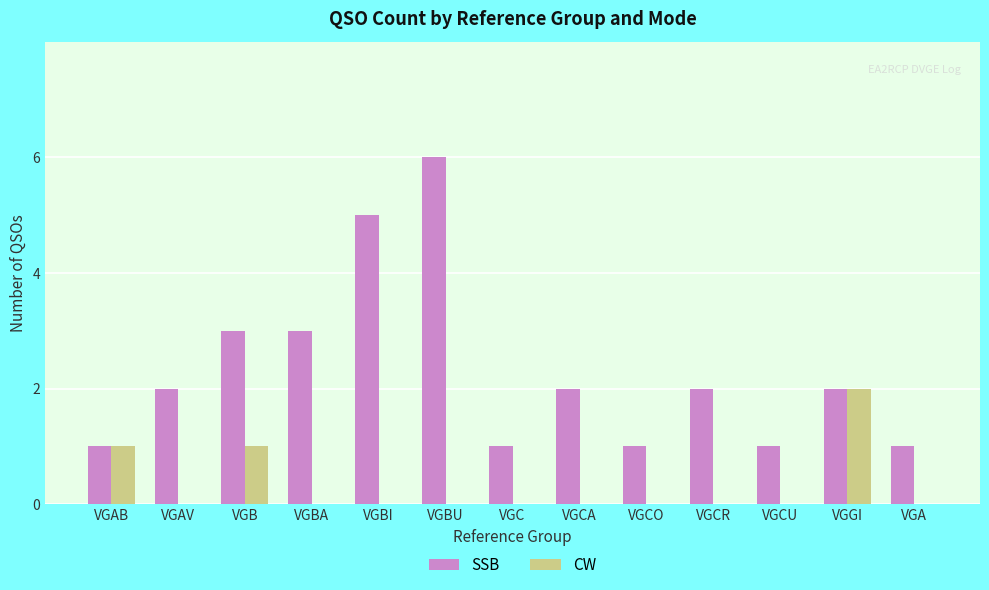

How many groups of bars are there?

13